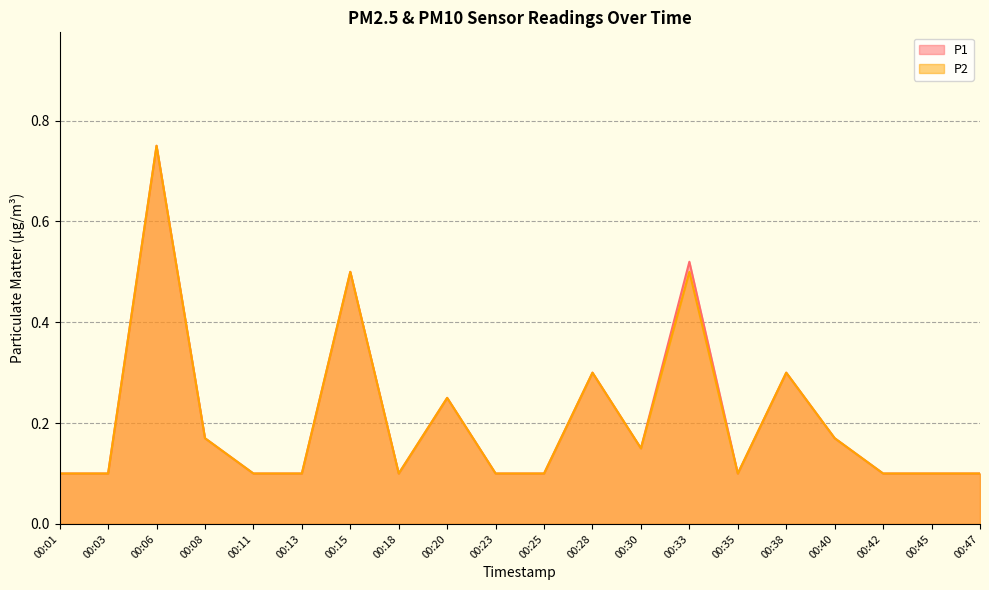

Does the chart have visible grid lines?

Yes